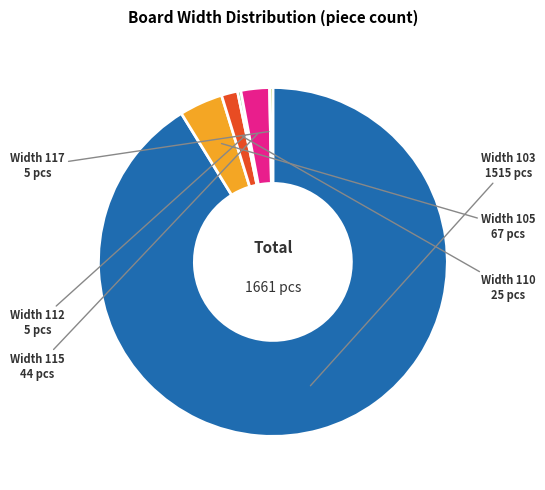

Between Width 105 and Width 110, which is larger?

Width 105